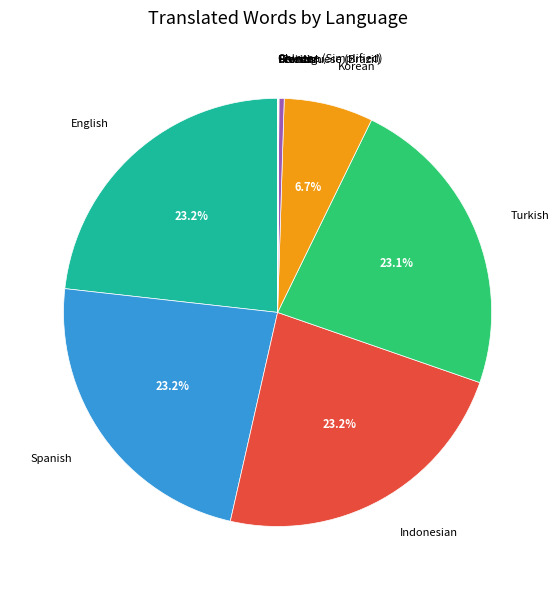

Does any single category account for the majority?

No